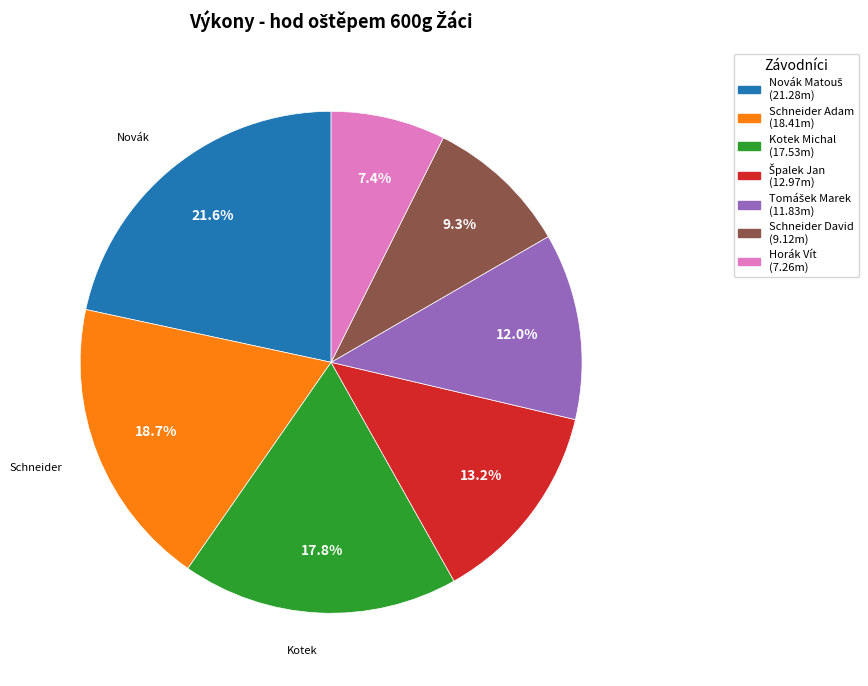

Approximately how many times larger is the value at Horák Vít compared to Schneider David?

0.8